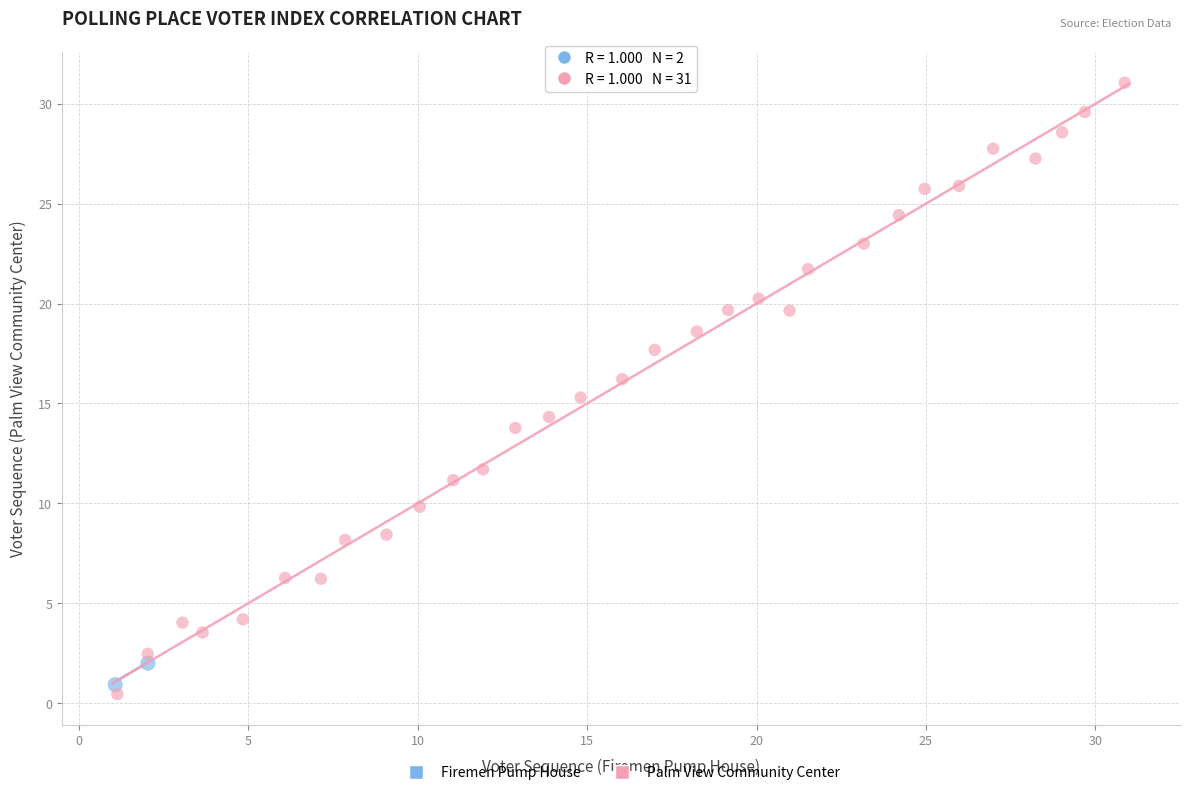

What are all the series names shown in the legend?

Firemen Pump House, Palm View Community Center